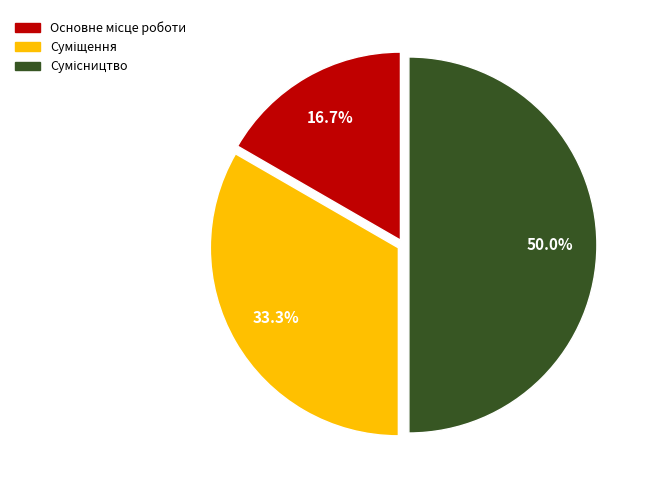

Does Сумісництво account for over 50% of the chart?

No